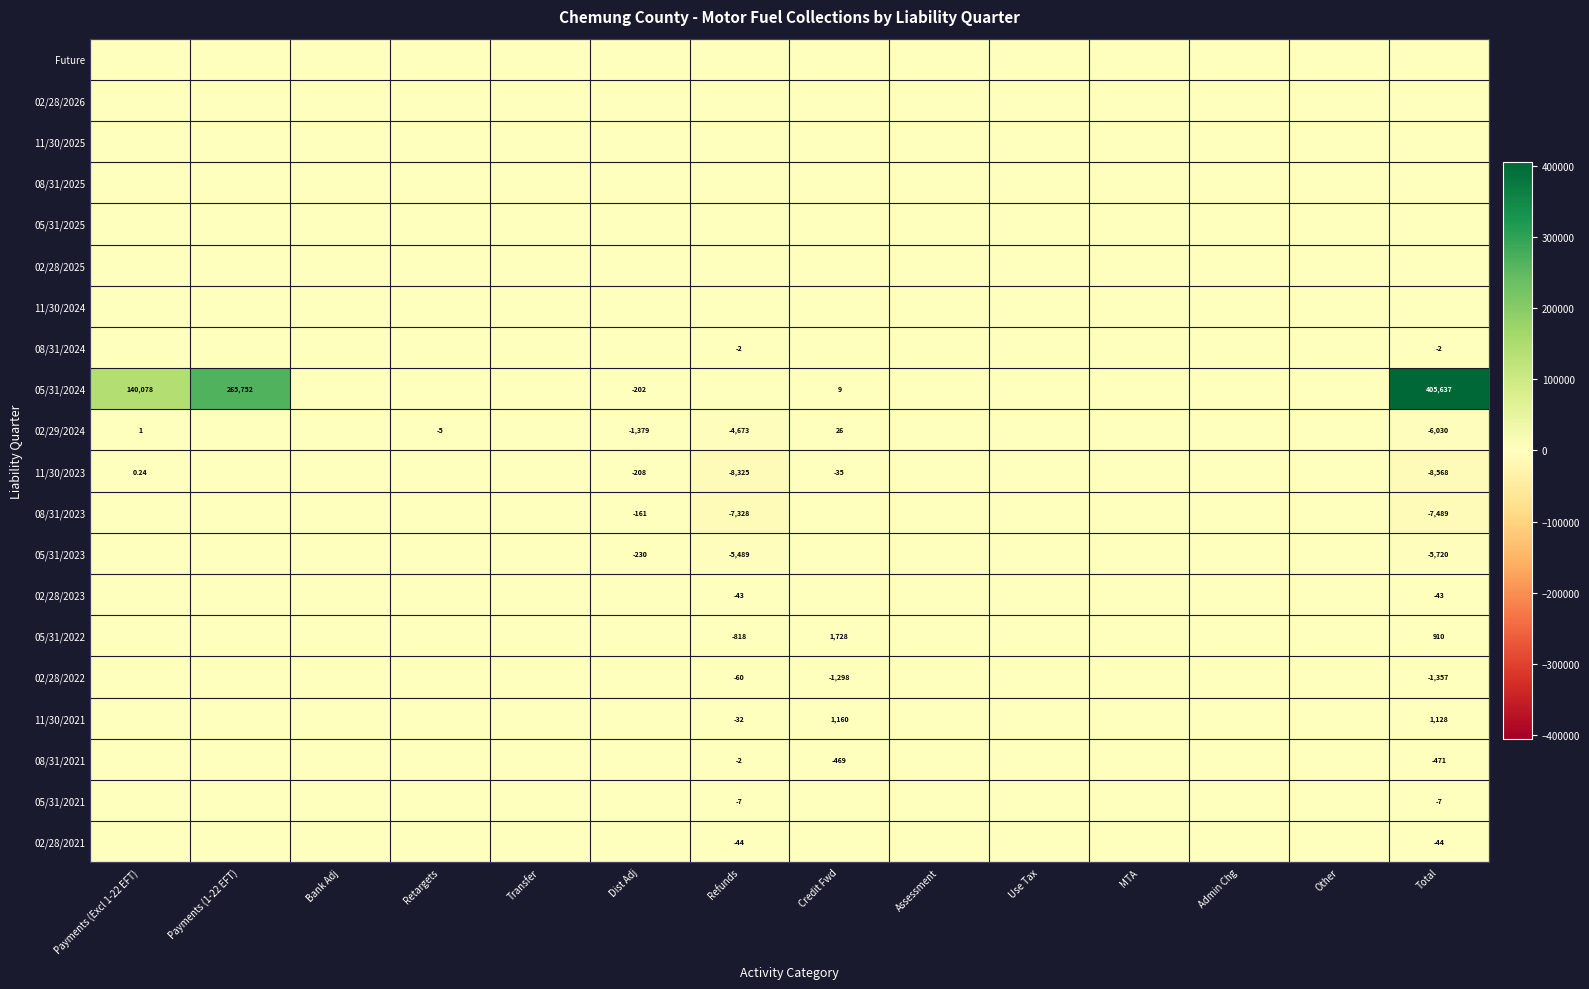

At which label is 11/30/2023 closest to -4284?

Refunds